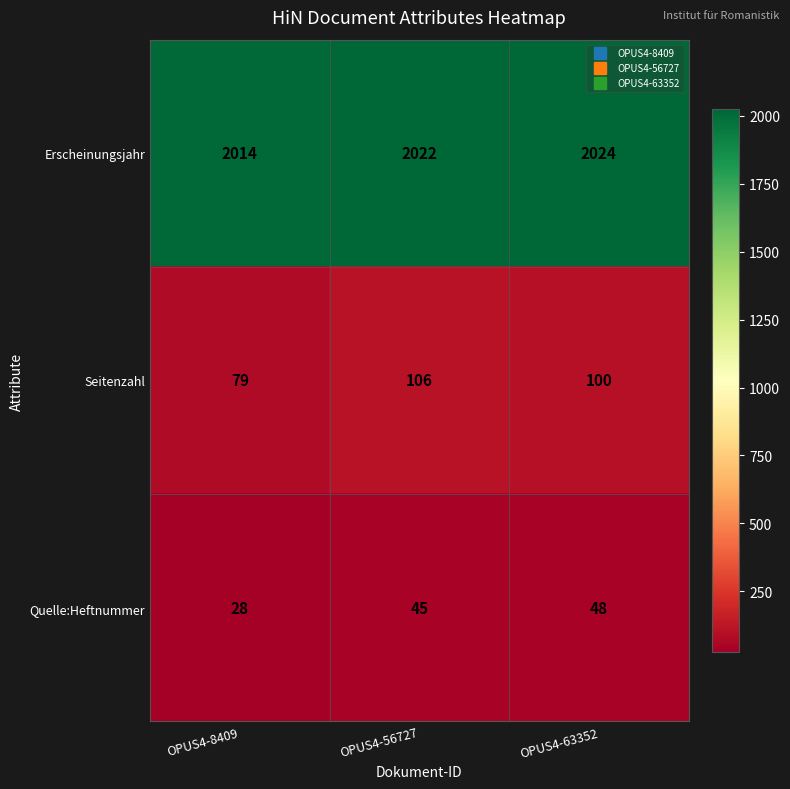

What is the total value across all series at OPUS4-8409?

2121